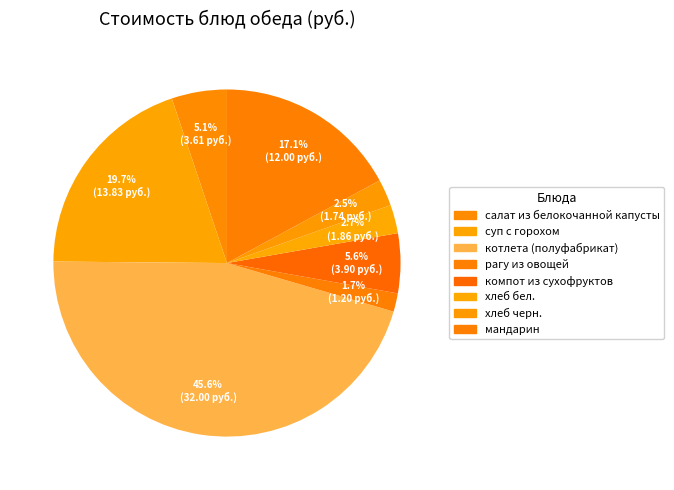

Between хлеб черн. and хлеб бел., which is larger?

хлеб бел.